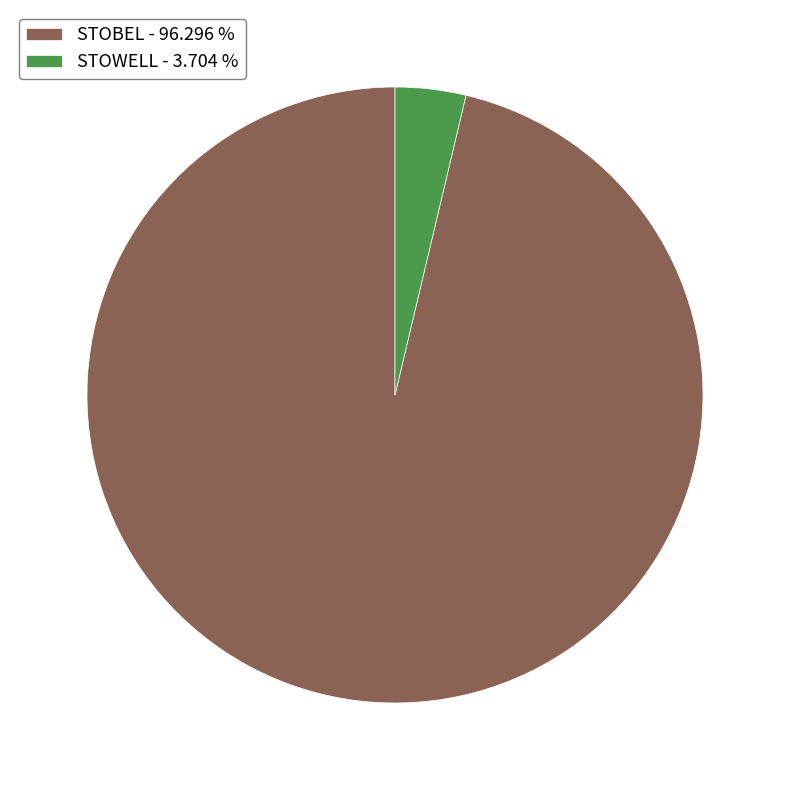

Is the sum of STOBEL - 96.296 % and STOWELL - 3.704 % greater than half?

Yes